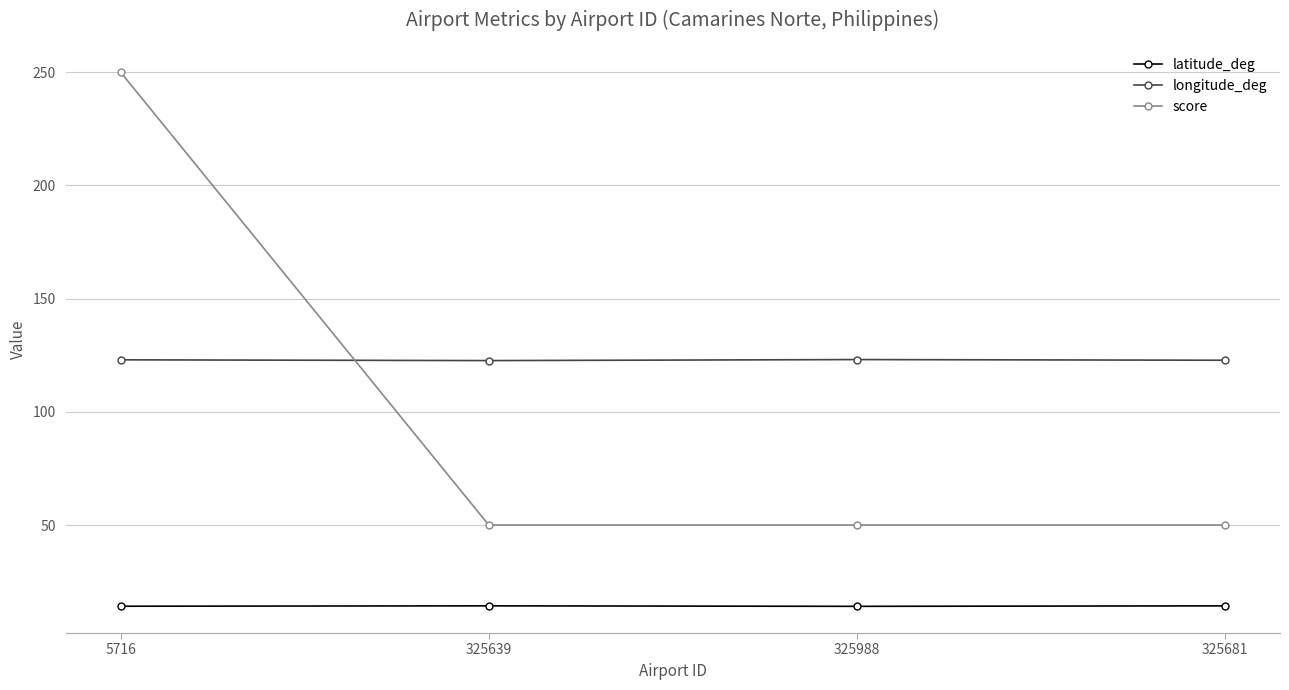

Is it true that latitude_deg equals 14.1 at 325988?

True